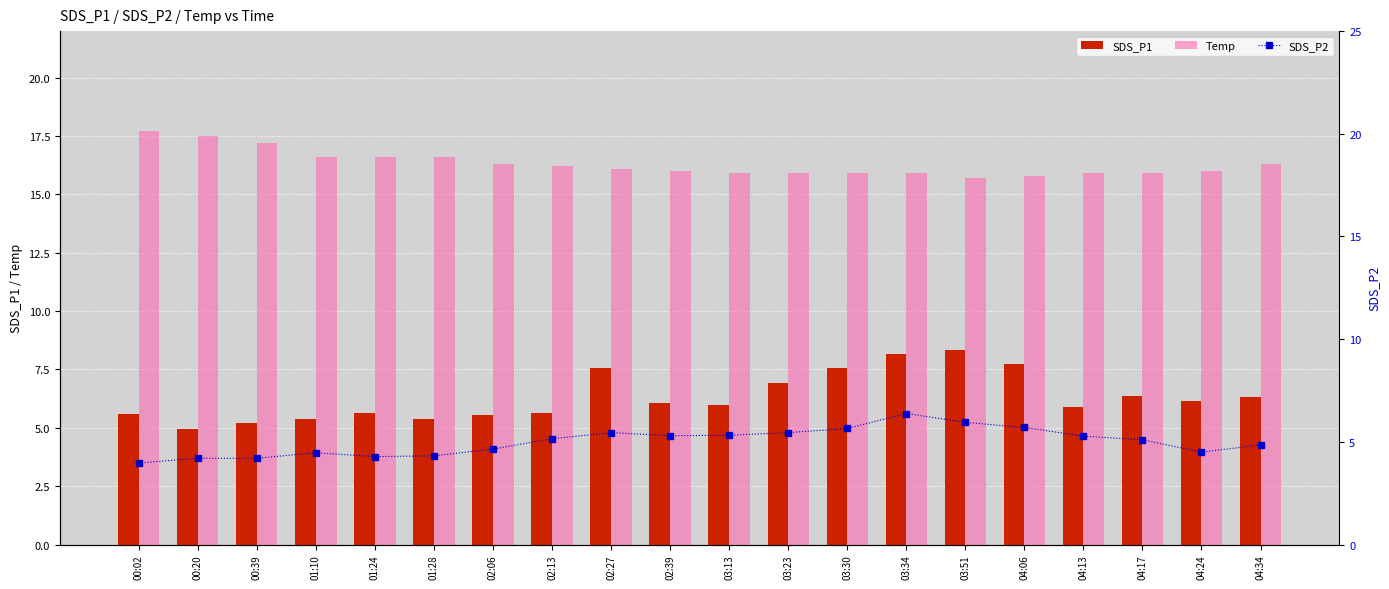

Where does the SDS_P1 series first go above 6?

02:27